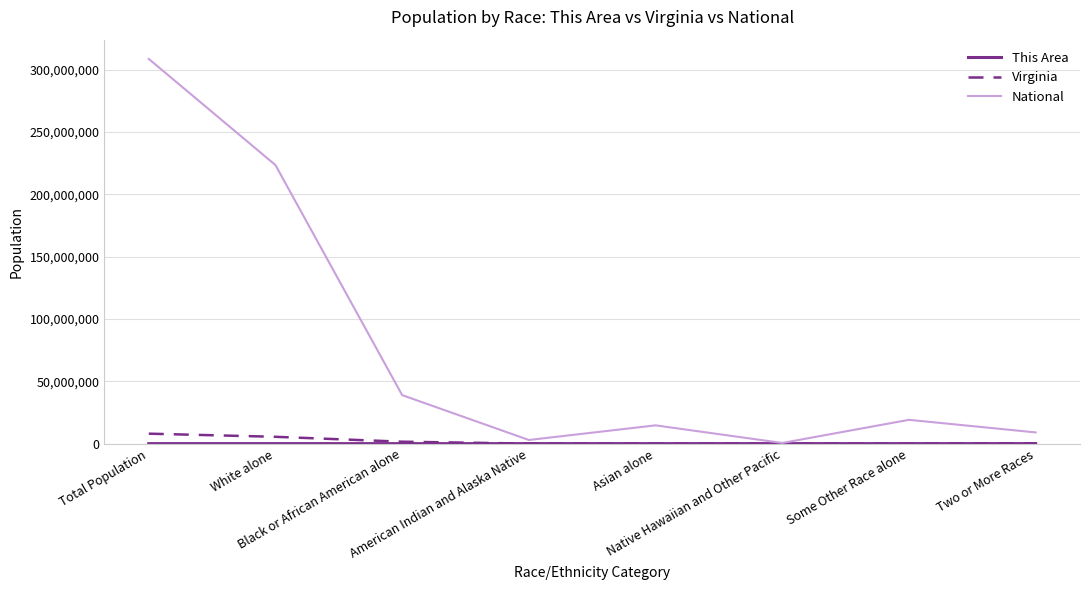

What position from the right is Black or African American alone?

6